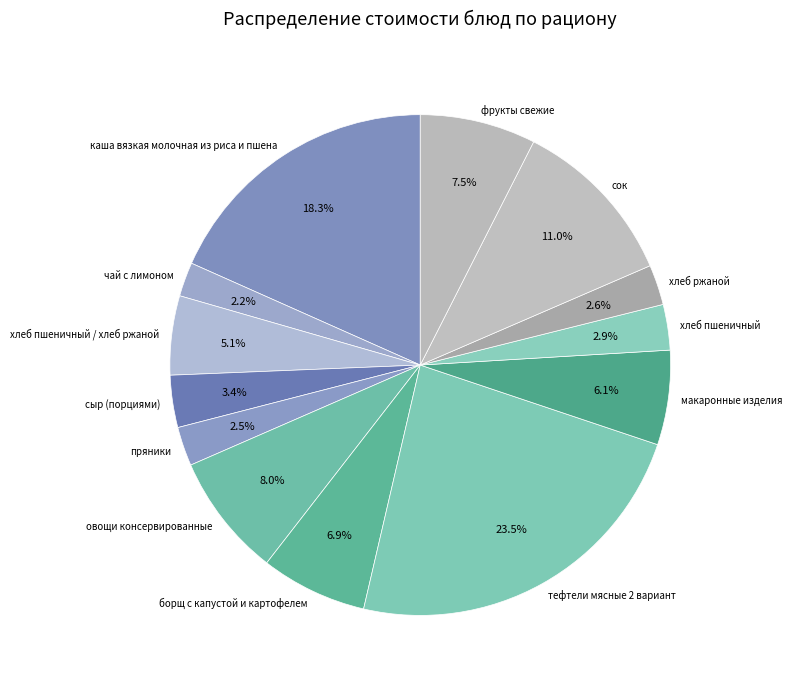

What is the largest slice in the pie chart?

тефтели мясные 2 вариант